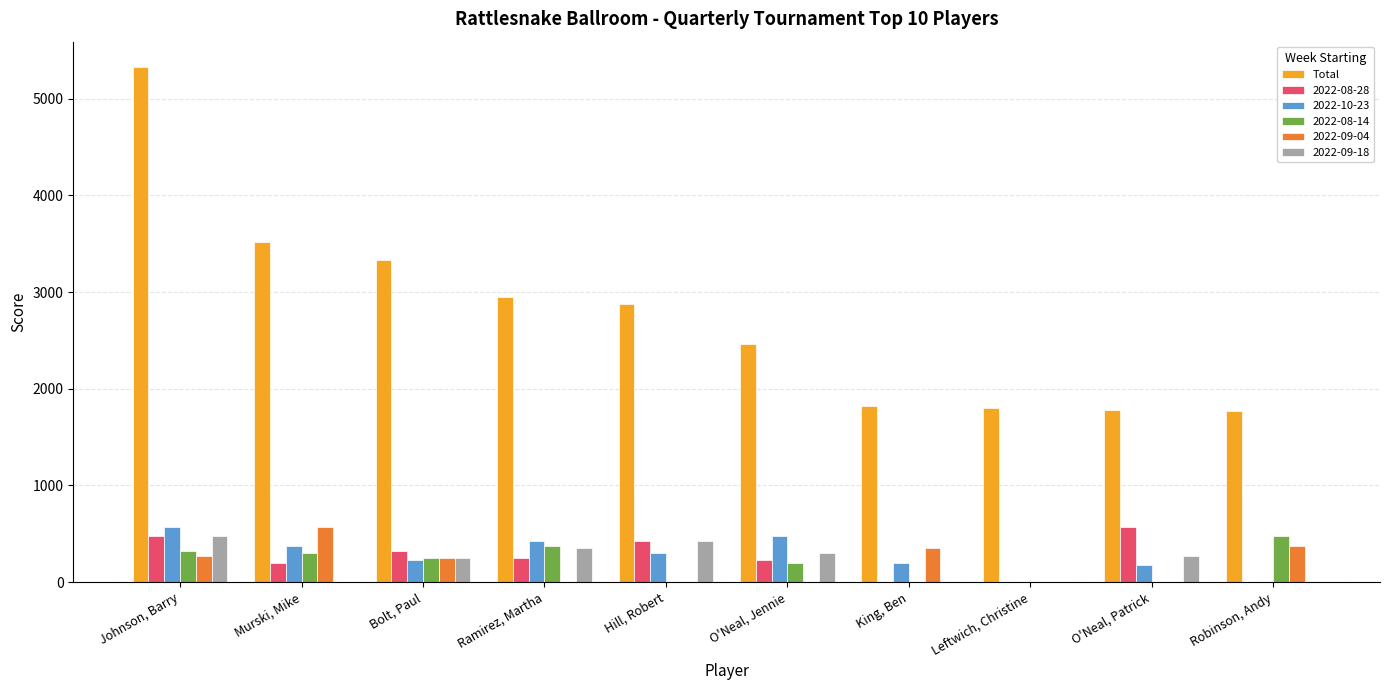

Are the bars grouped side by side (vs. stacked)?

Yes